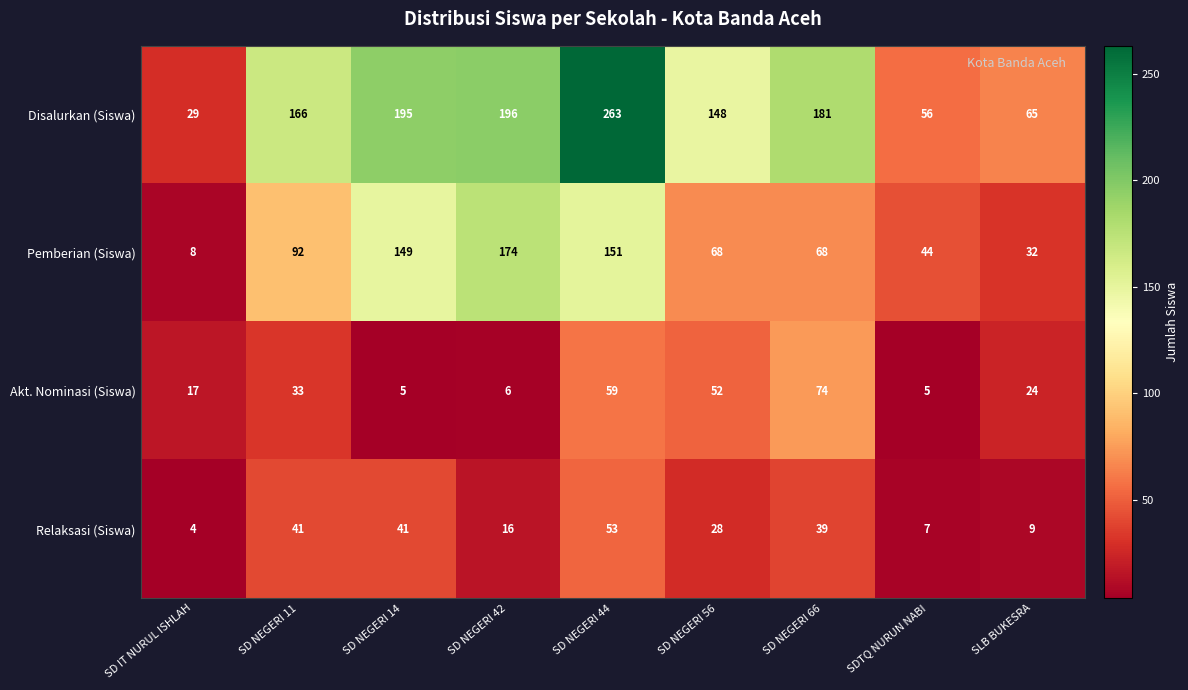

Count the number of categories in the chart.

9